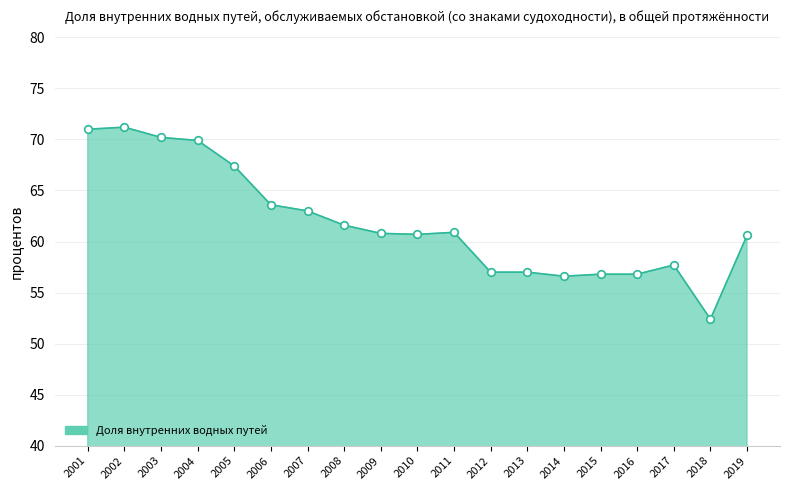

What is the ratio of the value at 2018 to the value at 2015?

0.9